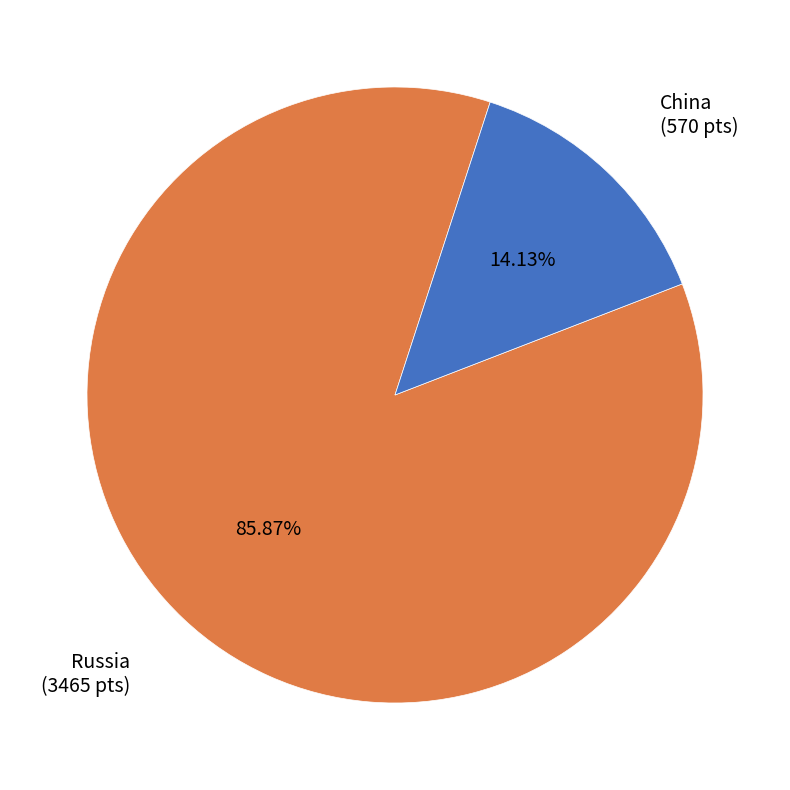

Is there any slice that represents more than half of the pie?

Yes